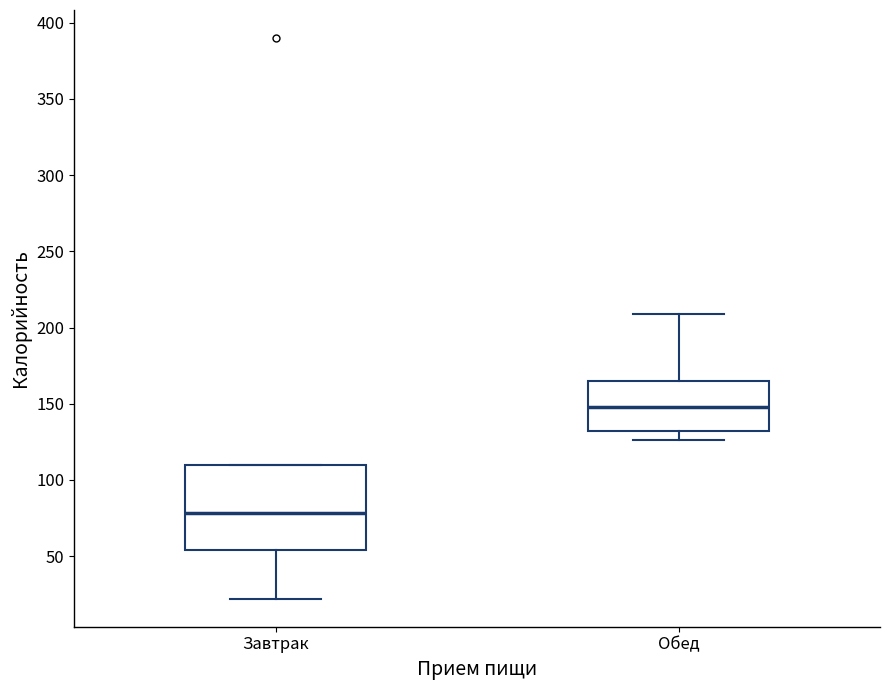

Comparing the boxes themselves (not the whiskers), which one is the tallest?

Завтрак